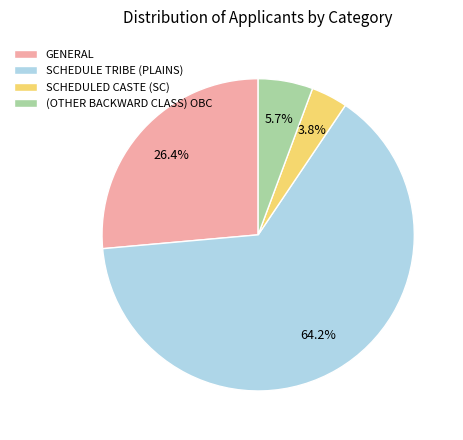

To the nearest percent, what is the average slice percentage?

25%